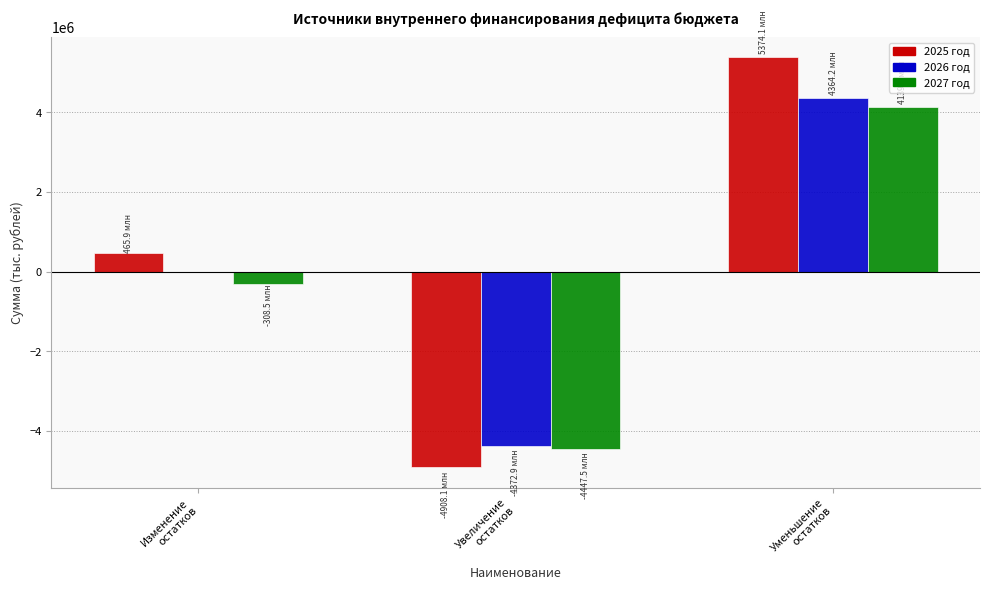

What is the highest value of the 2027 год series?

4138961.5